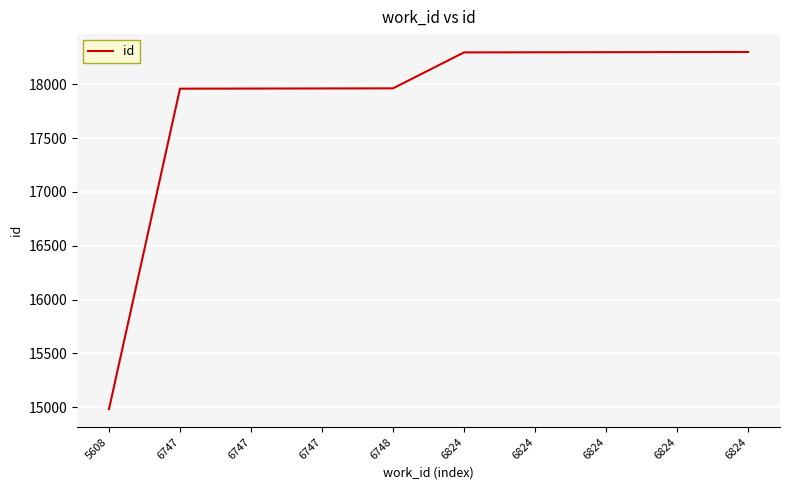

List the labels in order of value, smallest first.

5608, 6747, 6747, 6747, 6748, 6824, 6824, 6824, 6824, 6824